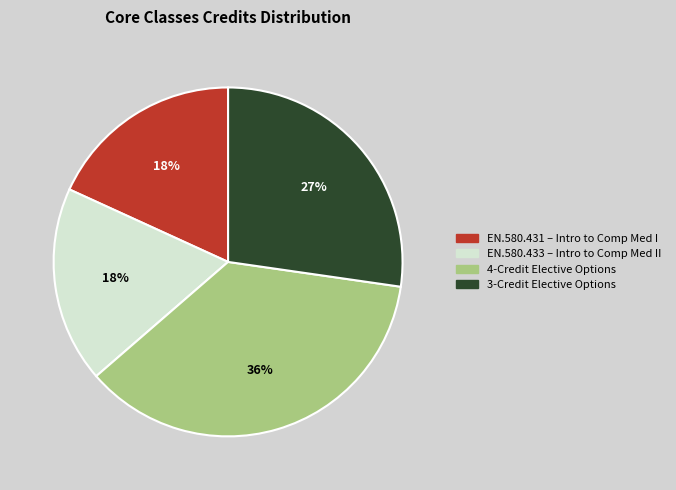

Is there a majority slice in this chart?

No